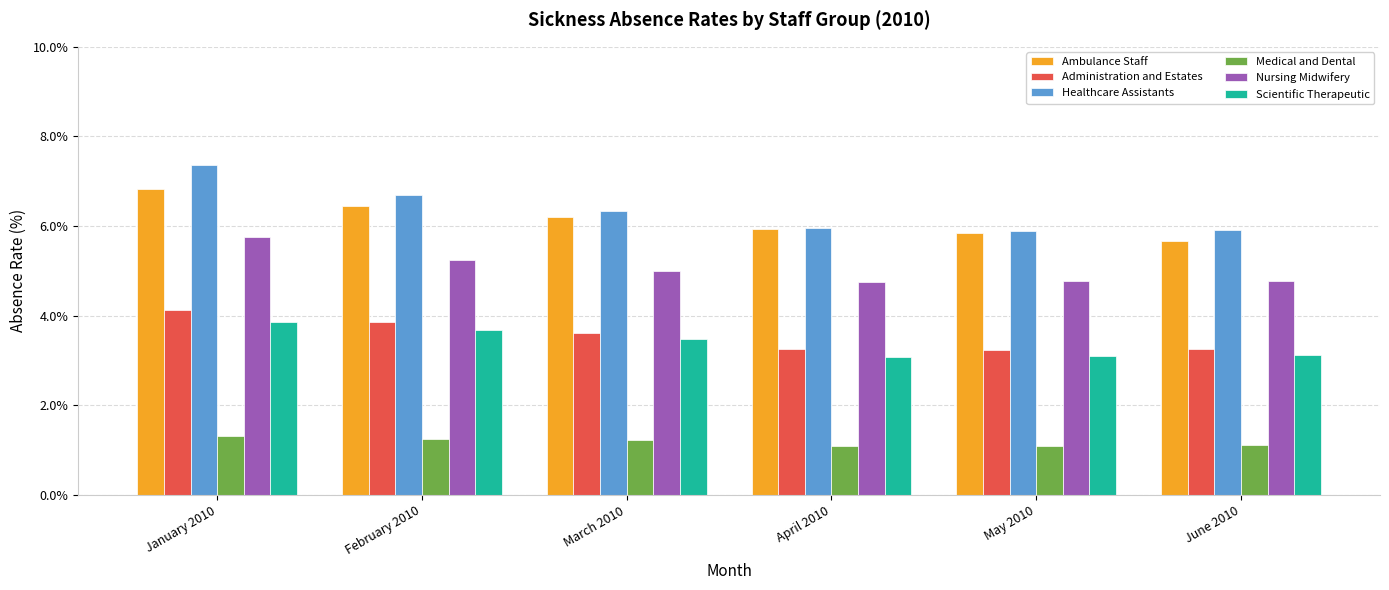

At how many categories does at least one series exceed 4?

6